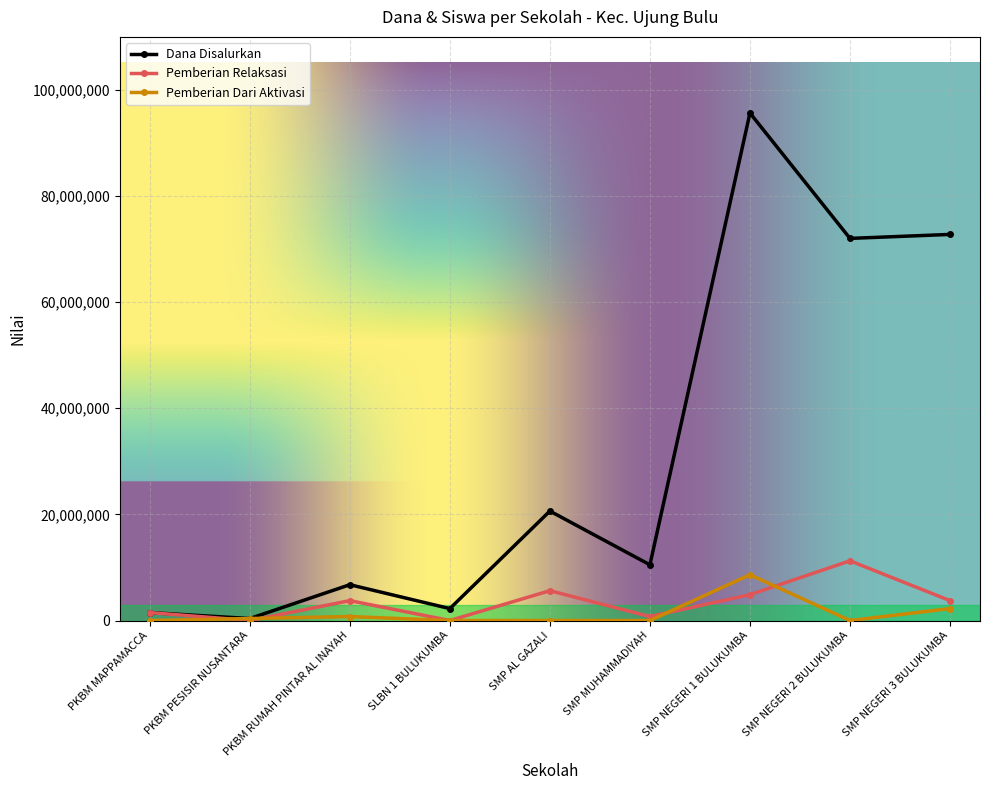

Rank the series by their maximum value, from highest to lowest.

Dana Disalurkan, Pemberian Relaksasi, Pemberian Dari Aktivasi